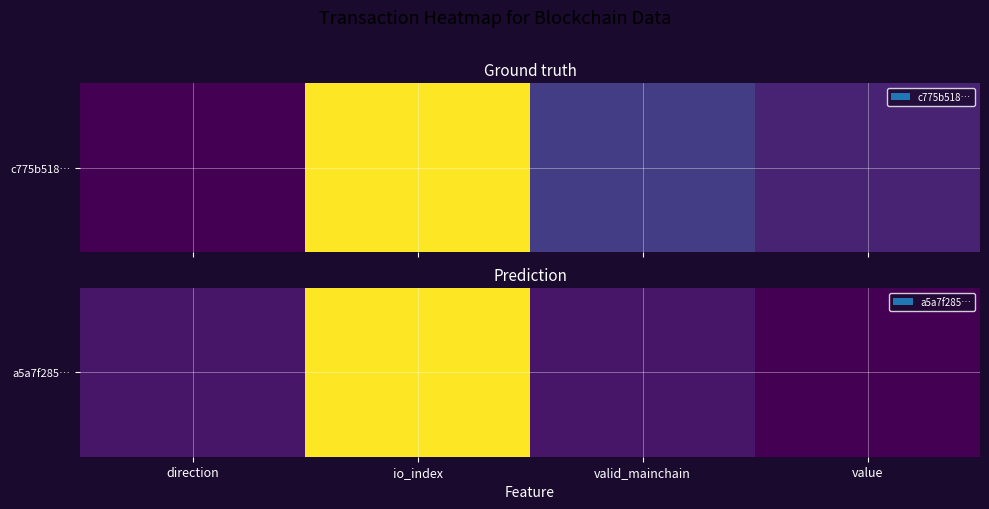

List the labels in order of value, largest first.

io_index, direction, valid_mainchain, value